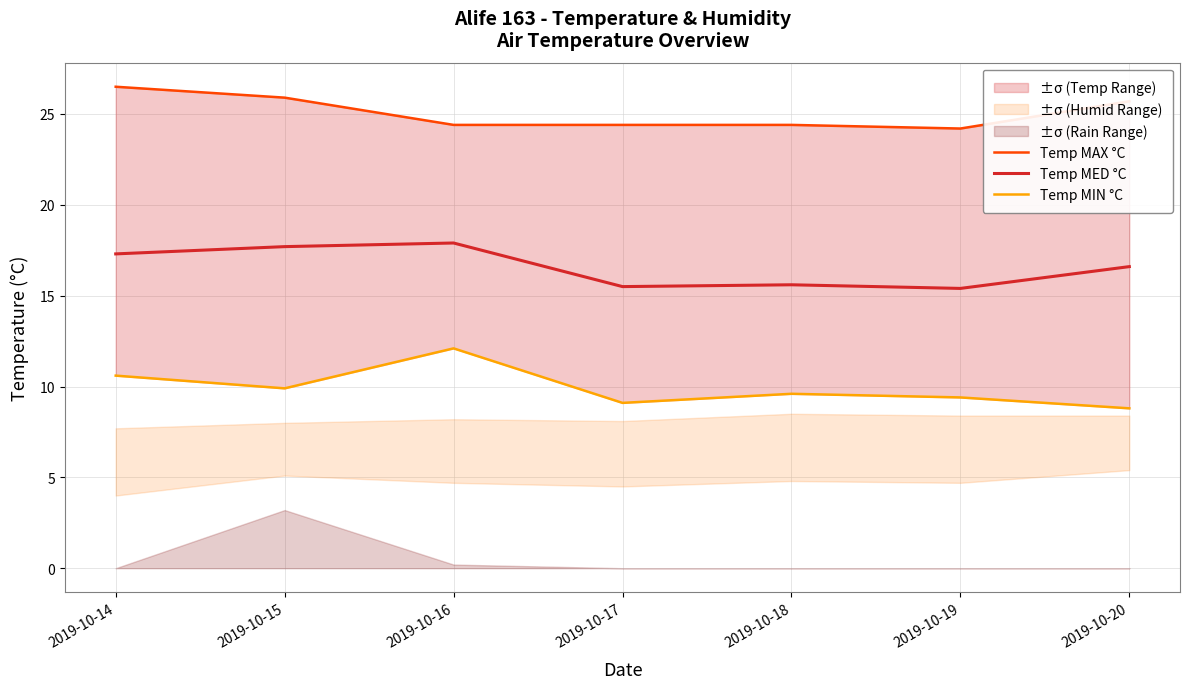

Reading right to left, list all the values displayed in this chart.

Temp MAX °C: 2019-10-20=25.7	2019-10-19=24.2	2019-10-18=24.4	2019-10-17=24.4	2019-10-16=24.4	2019-10-15=25.9	2019-10-14=26.5
Temp MED °C: 2019-10-20=16.6	2019-10-19=15.4	2019-10-18=15.6	2019-10-17=15.5	2019-10-16=17.9	2019-10-15=17.7	2019-10-14=17.3
Temp MIN °C: 2019-10-20=8.8	2019-10-19=9.4	2019-10-18=9.6	2019-10-17=9.1	2019-10-16=12.1	2019-10-15=9.9	2019-10-14=10.6